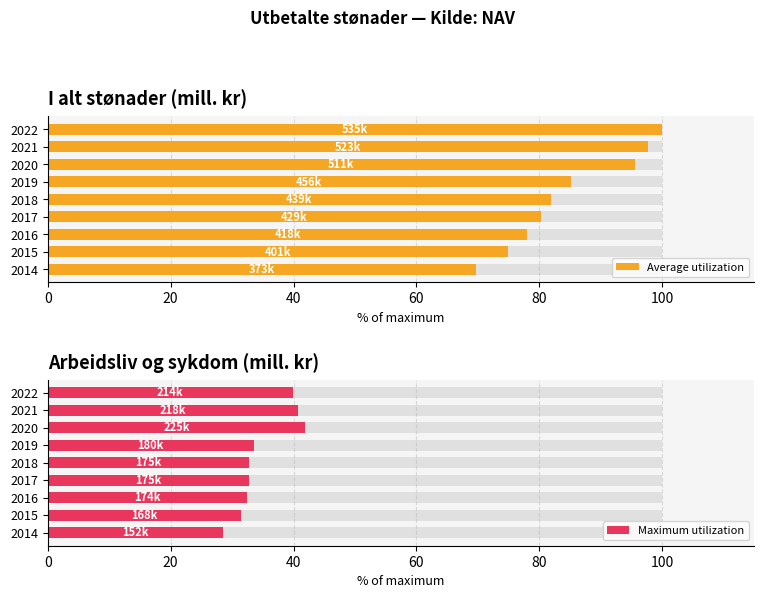

Is it true that Average utilization equals 122.7 at 2016?

False